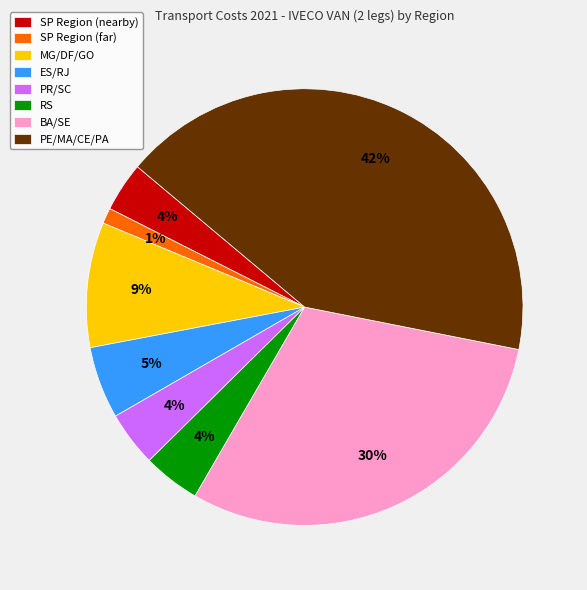

Is there any slice that represents more than half of the pie?

No